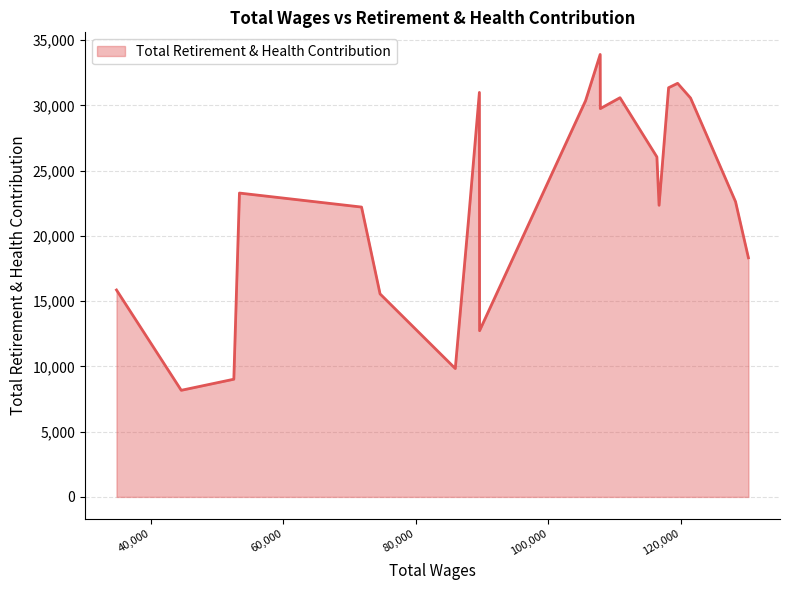

What is the greatest value displayed?

33908